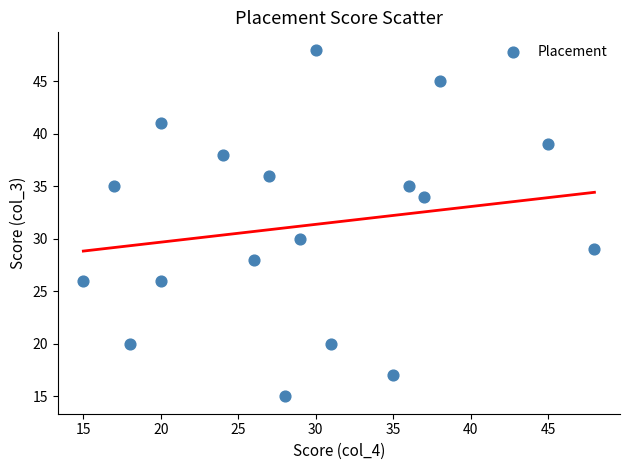

What is the range of Y values (max minus min)?

33